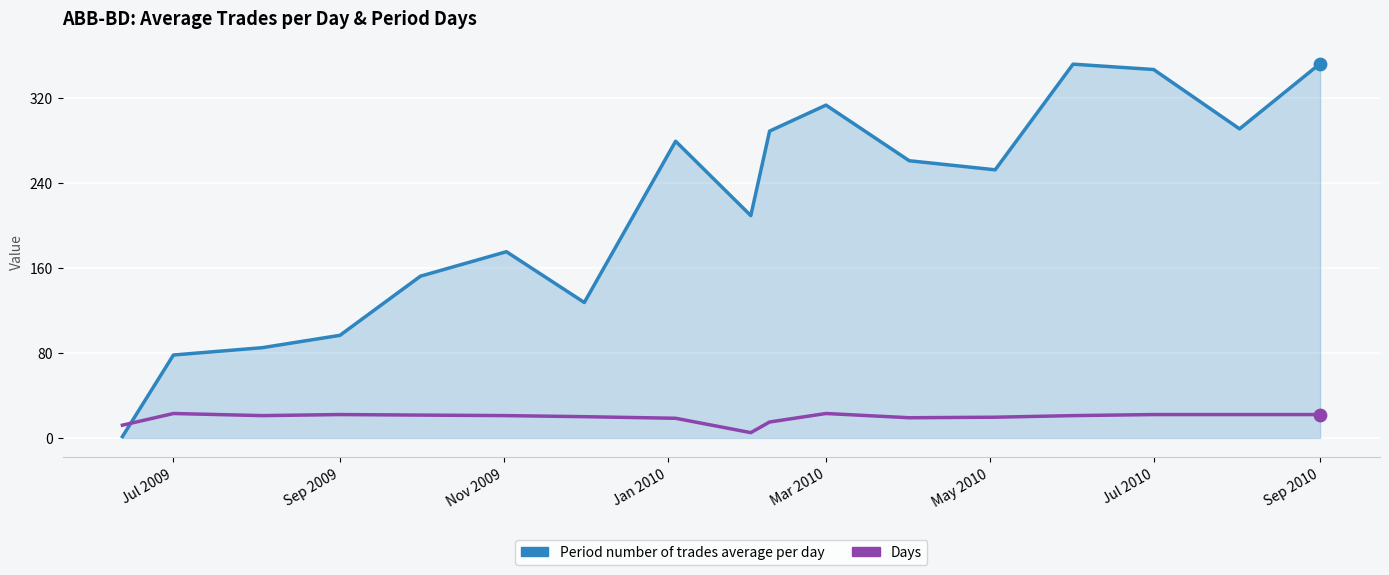

At how many categories does at least one series exceed 37?

16